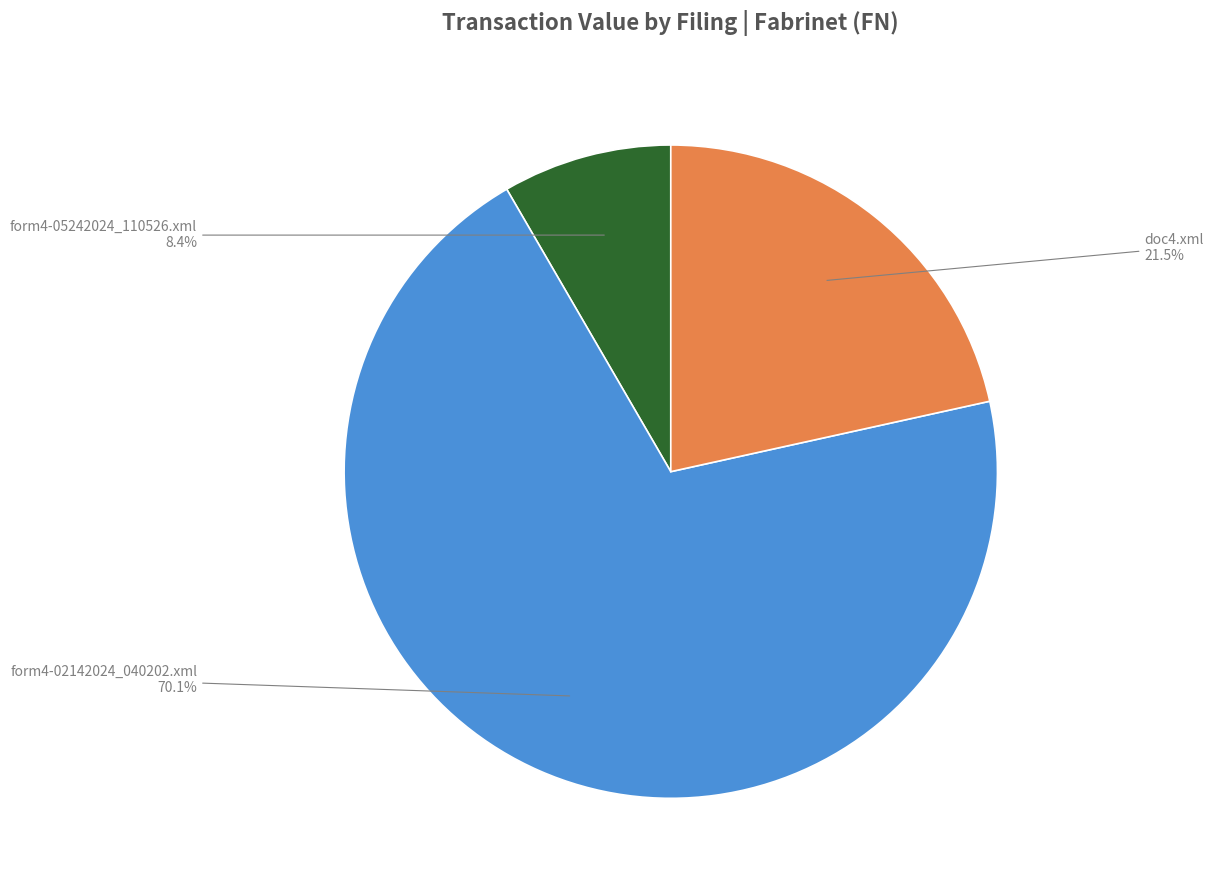

Is there any slice that represents more than half of the pie?

Yes